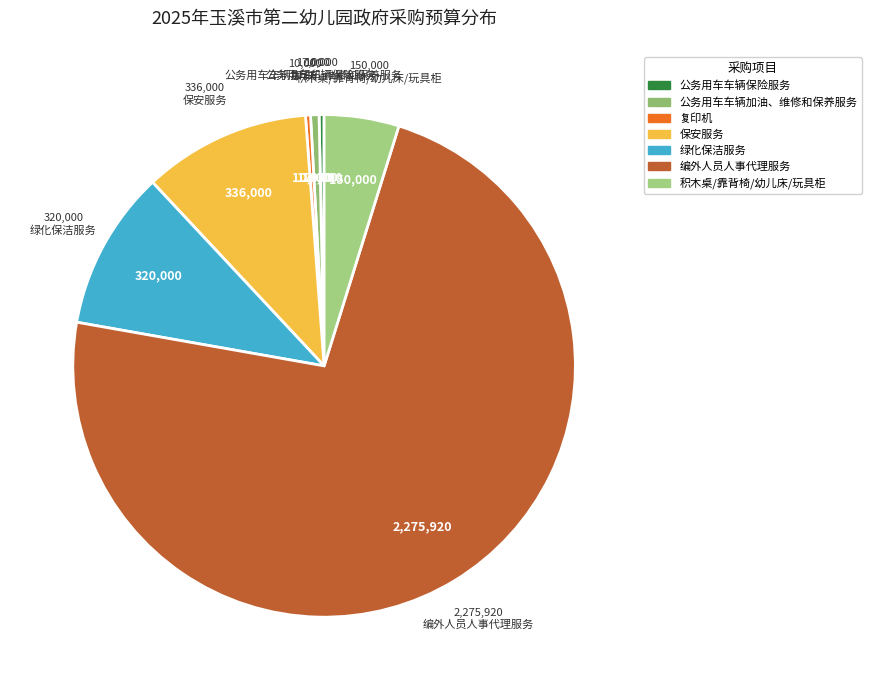

How many slices are in this pie chart?

7